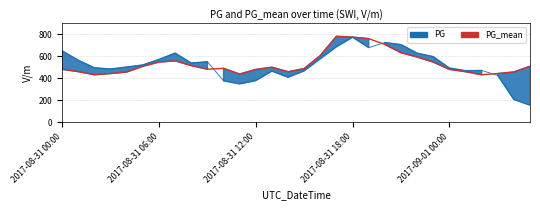

What position from the left is 8?

9